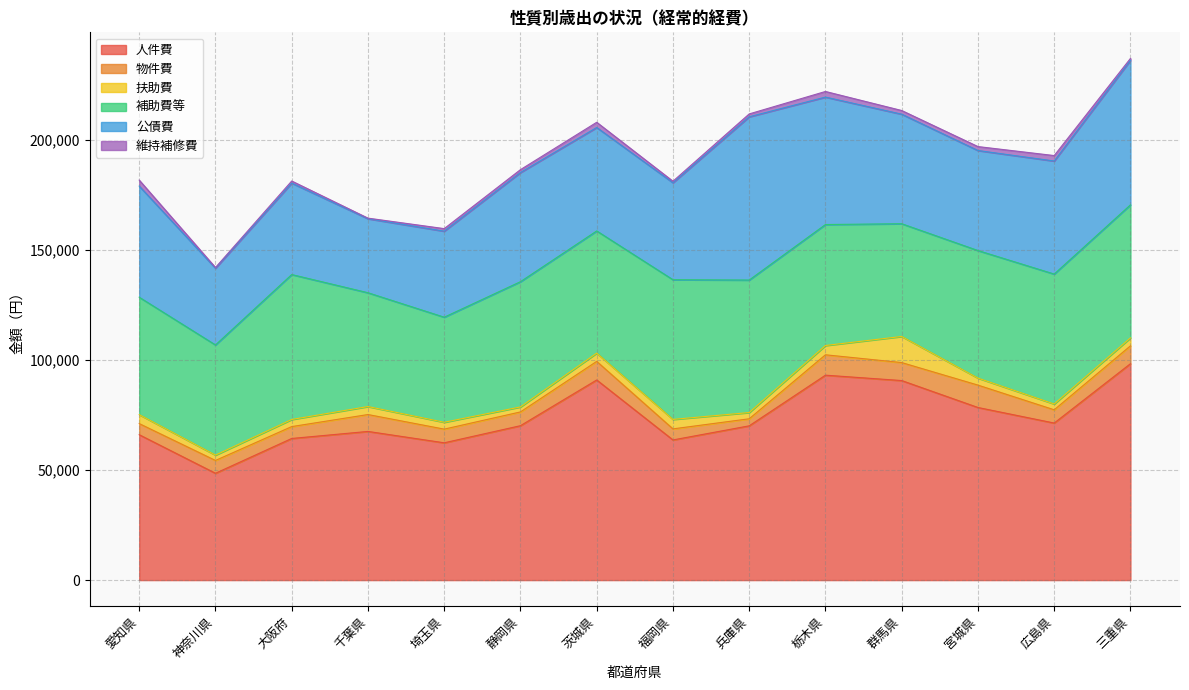

True or false: 維持補修費 and 補助費等 intersect in this chart.

False